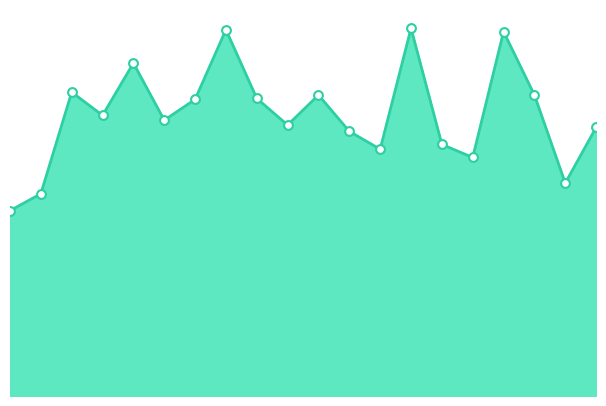

Does the chart have visible grid lines?

No